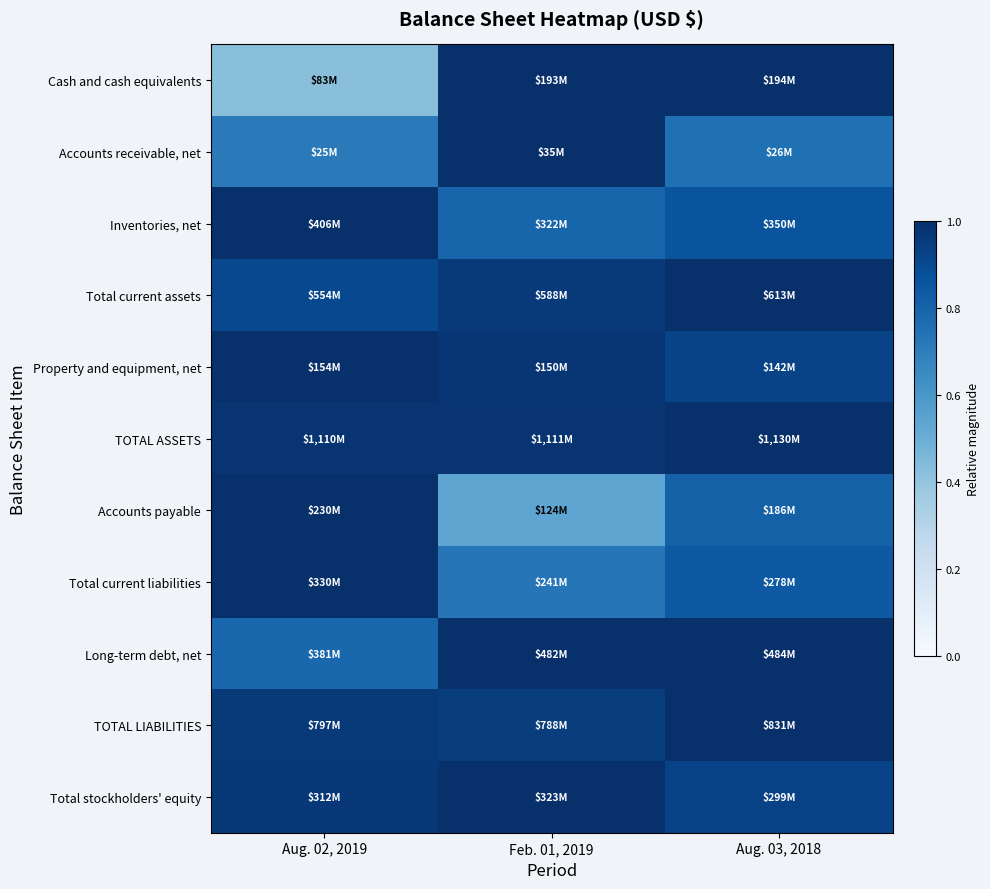

Which series has the largest total across all categories?

TOTAL ASSETS